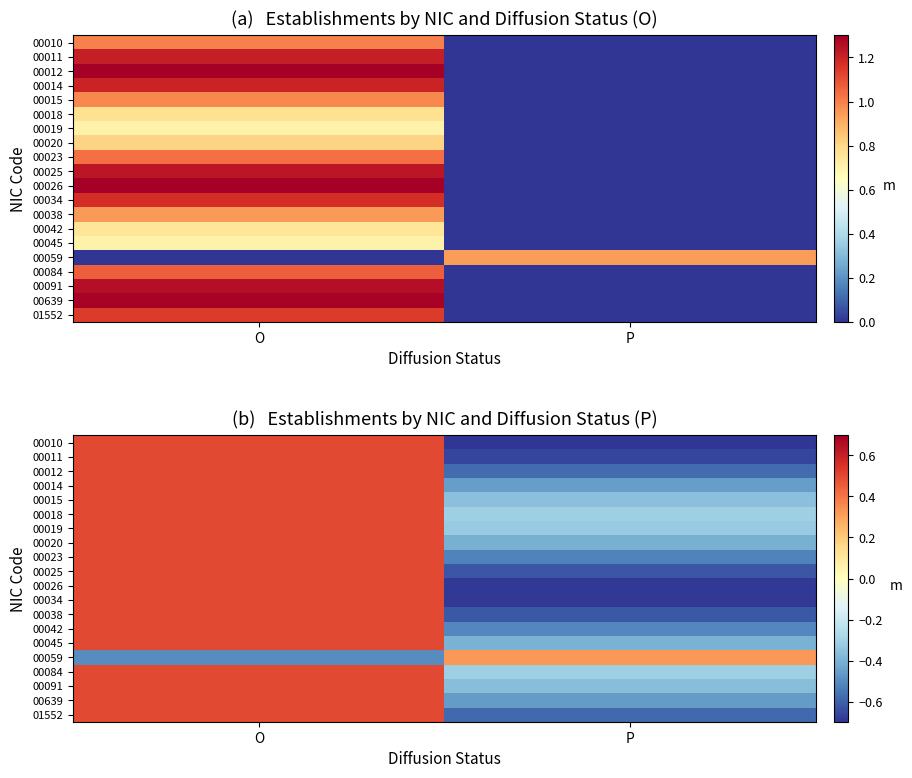

Which label corresponds to the smallest value in the chart?

P